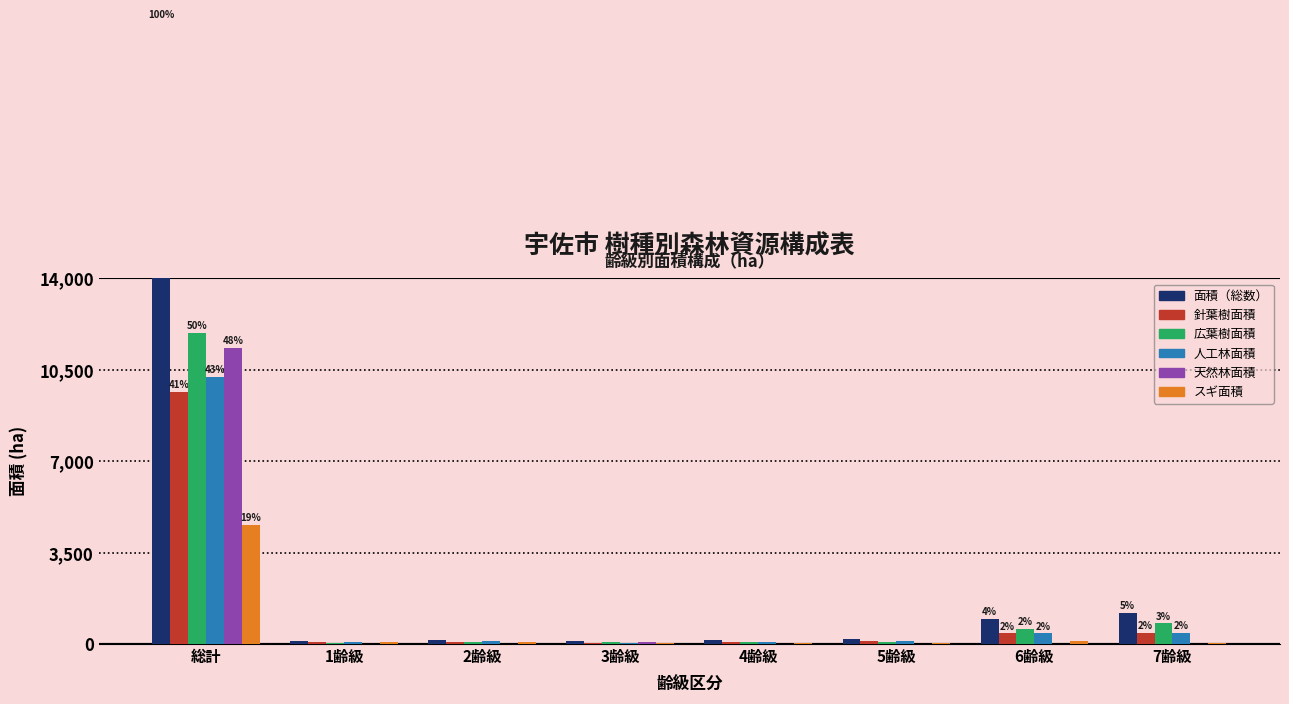

Read the 面積（総数） value at 2齢級.

145.3